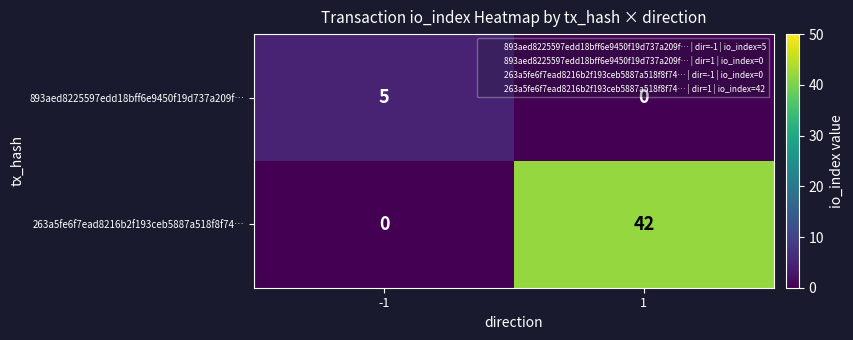

How many data points does each series have?

2